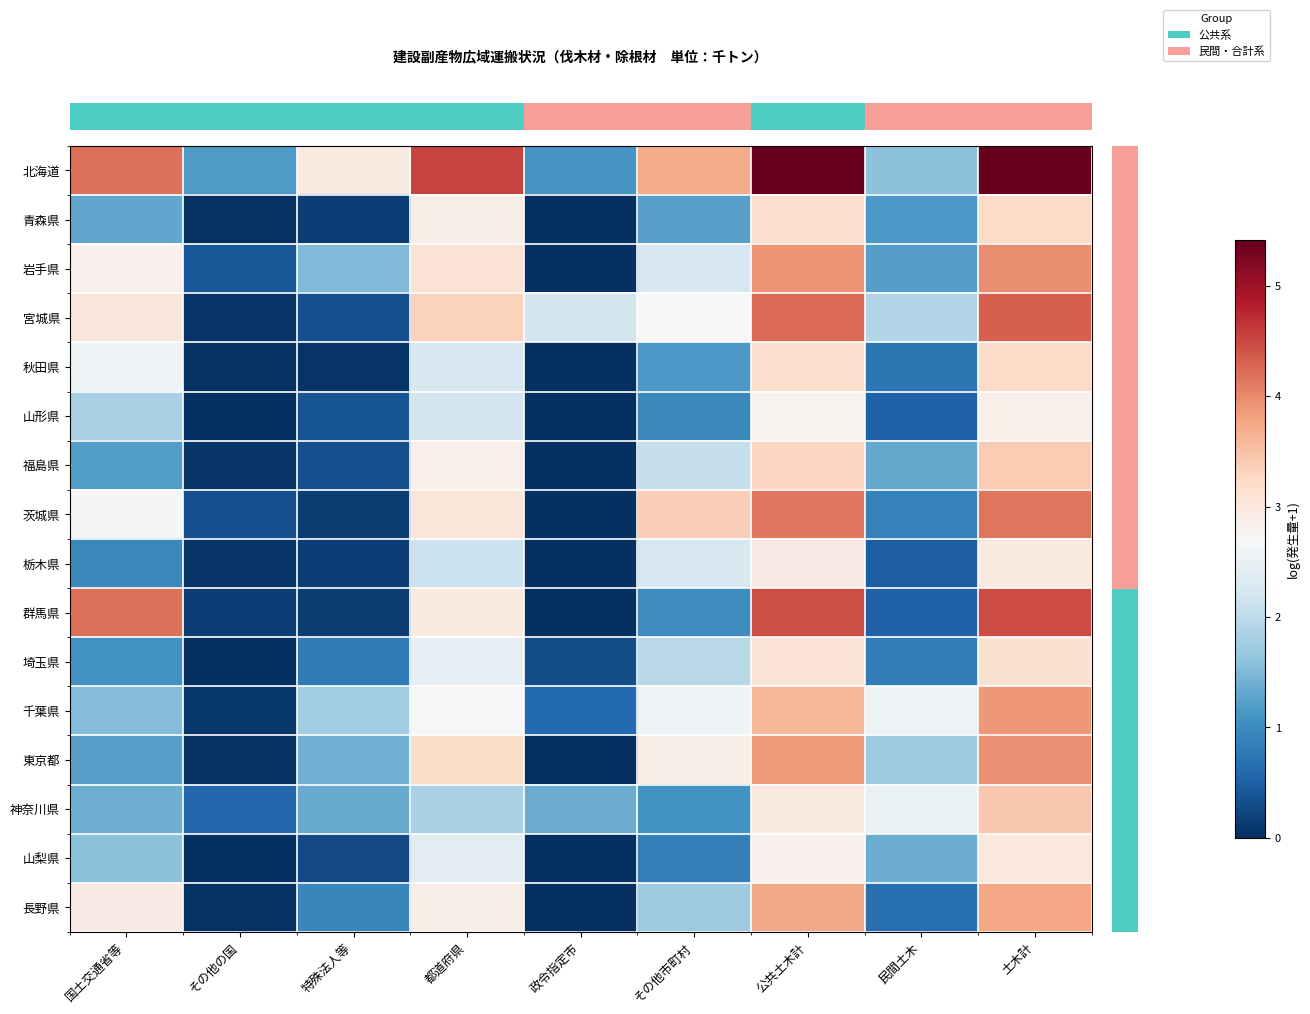

At how many categories does at least one series exceed 3?

5